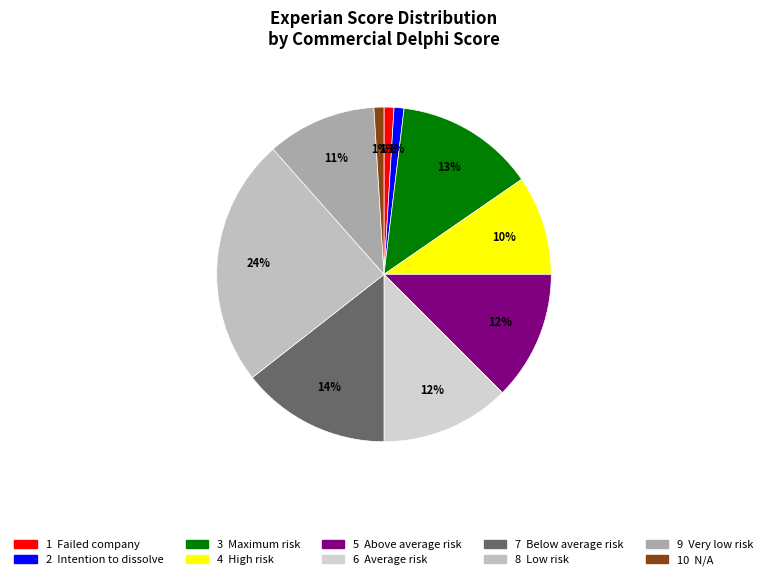

How many segments does this pie chart have?

10